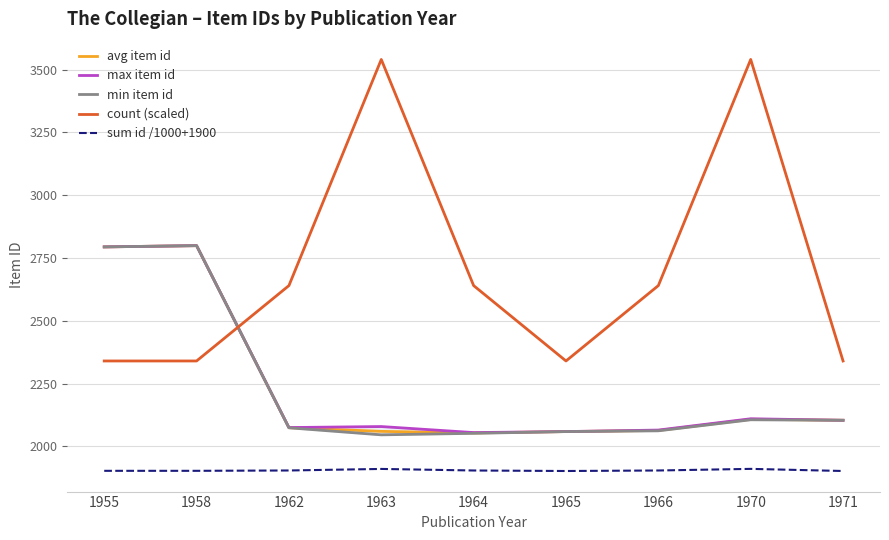

What value does the count (scaled) series have at 1970?

3540.0